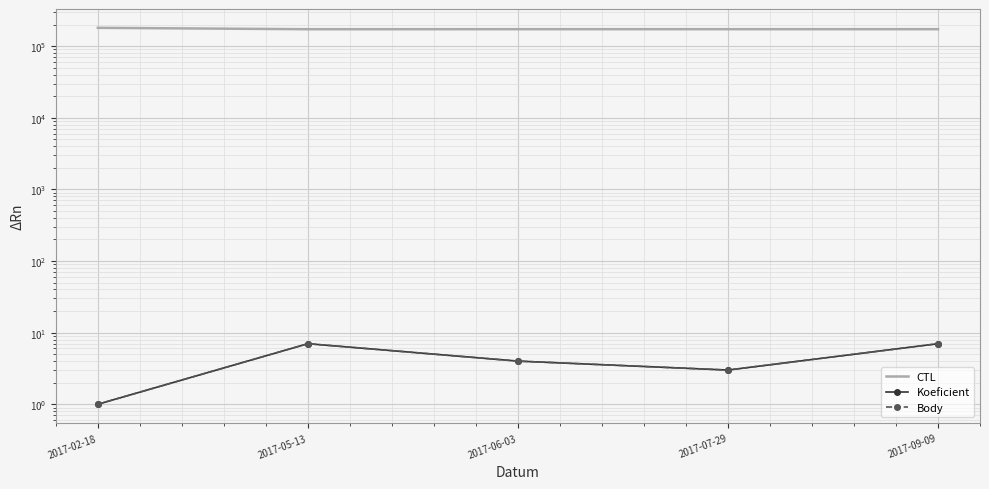

What is the greatest value displayed?

179901